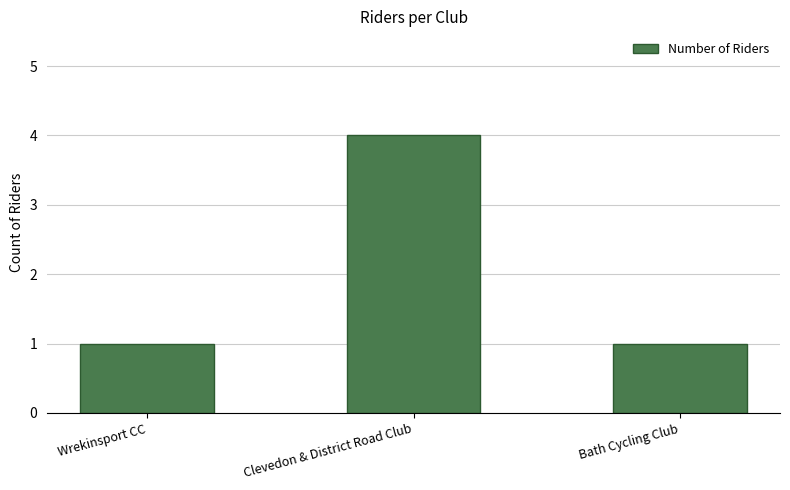

What is the sum of the values at Clevedon & District Road Club and Wrekinsport CC?

5